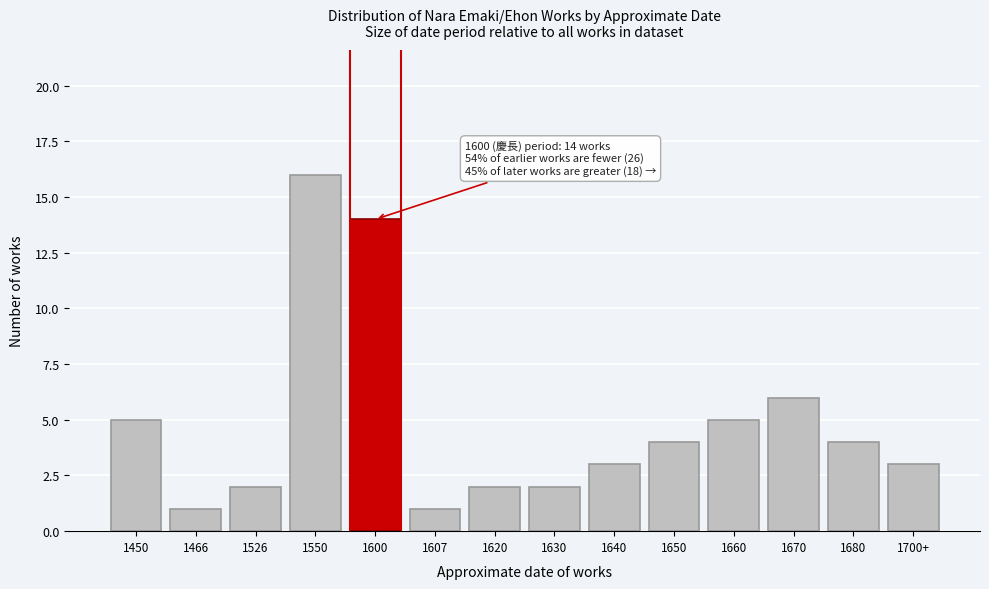

Reading left to right, extract all data points from this chart.

5	1	2	16	14	1	2	2	3	4	5	6	4	3